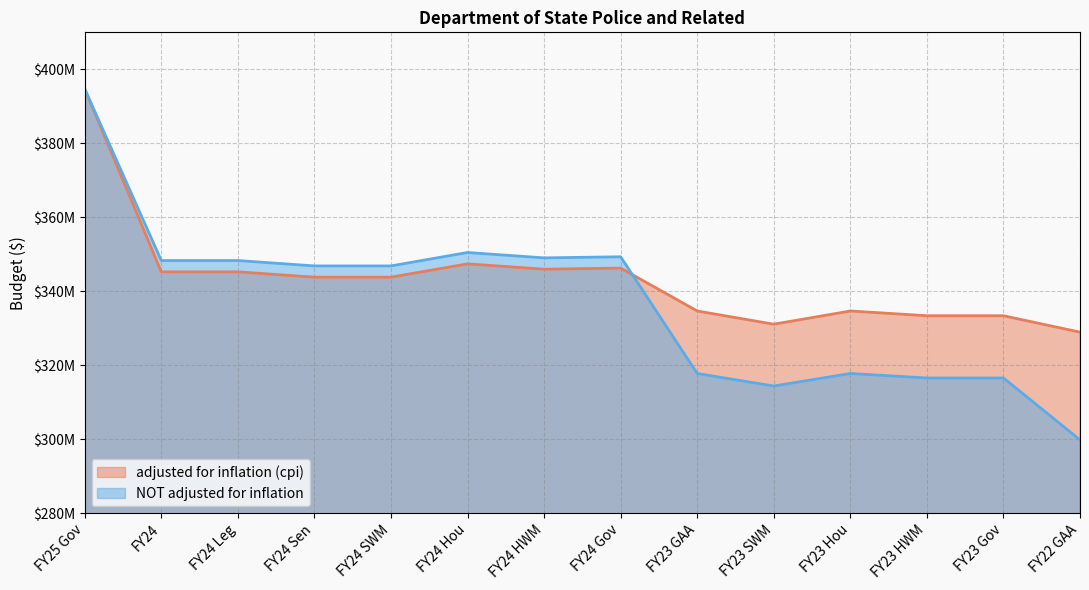

After their last crossing, which series has the higher values: adjusted for inflation (cpi) or NOT adjusted for inflation?

adjusted for inflation (cpi)